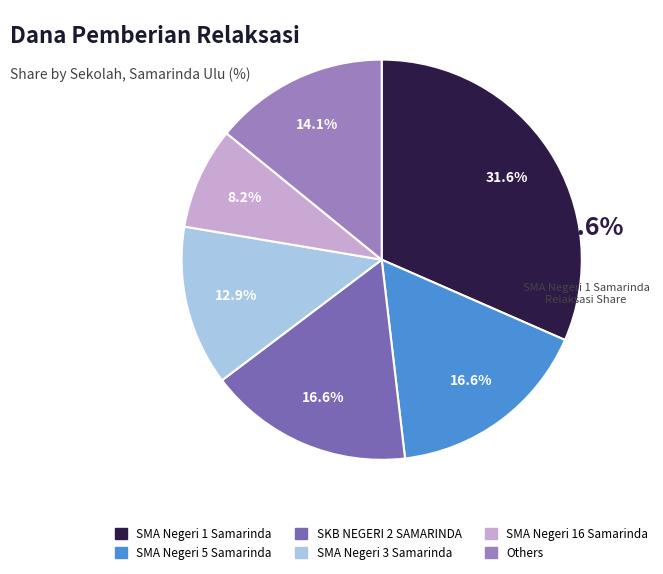

How many slices are in this pie chart?

6